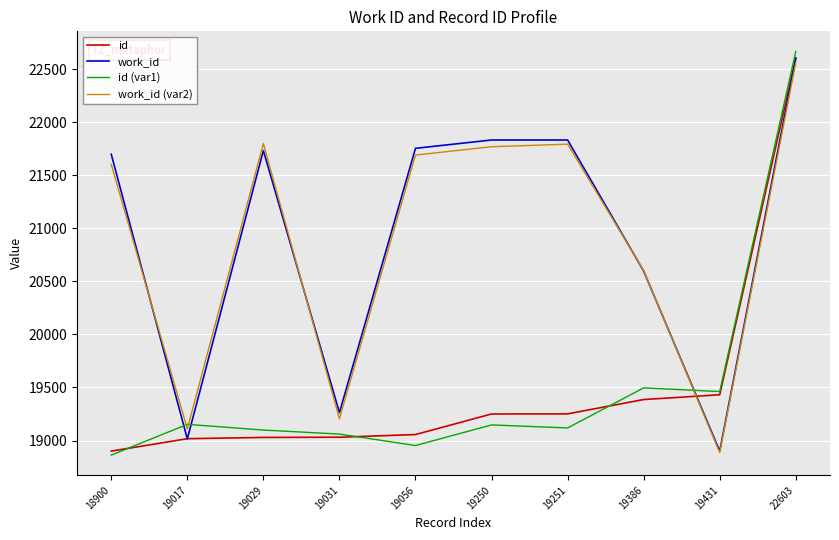

What is the greatest value displayed?

22665.4